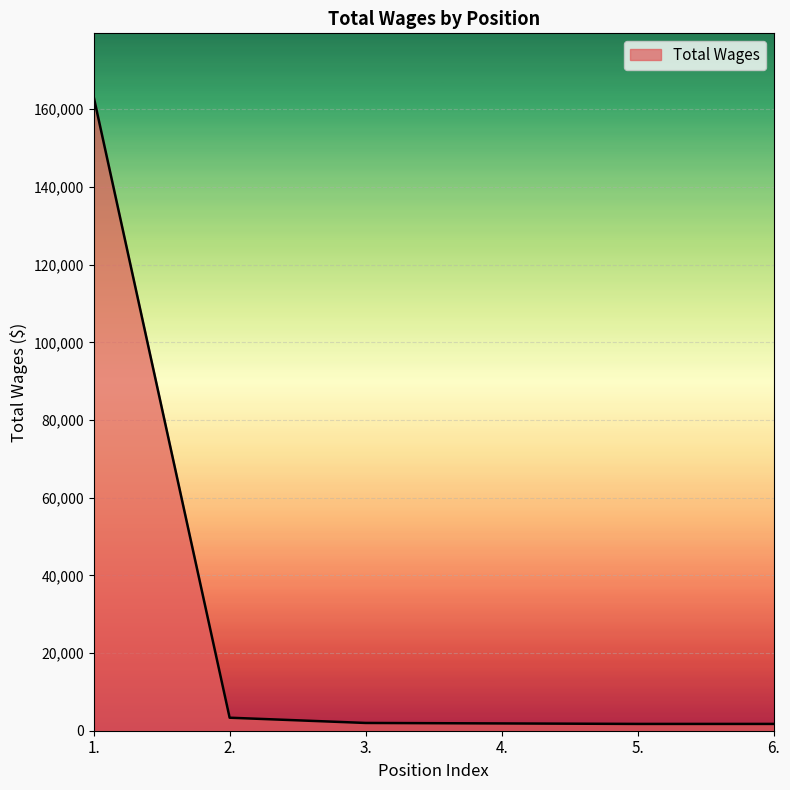

True or false: the data shows 163223 at 1..

True